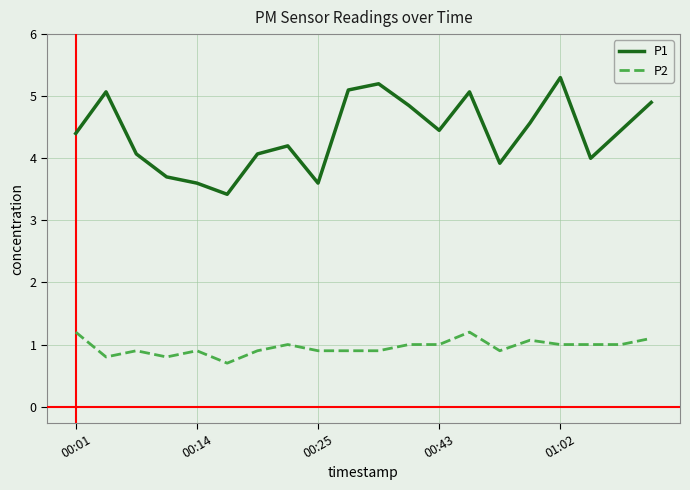

Which series has the largest range (max minus min)?

P1